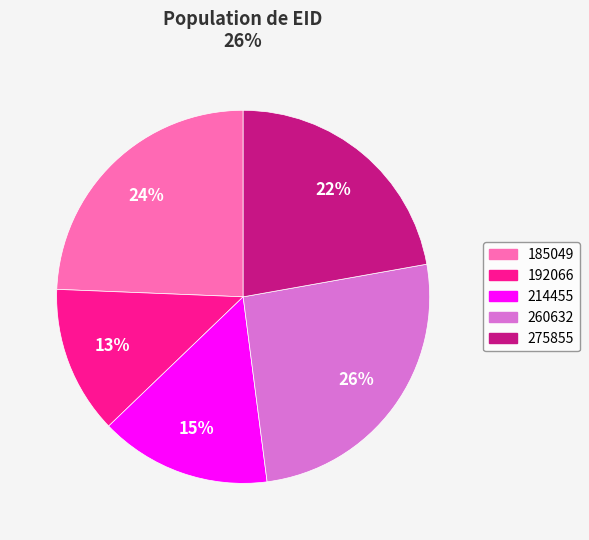

To the nearest percent, what is the difference between the largest and smallest slice percentages?

13%